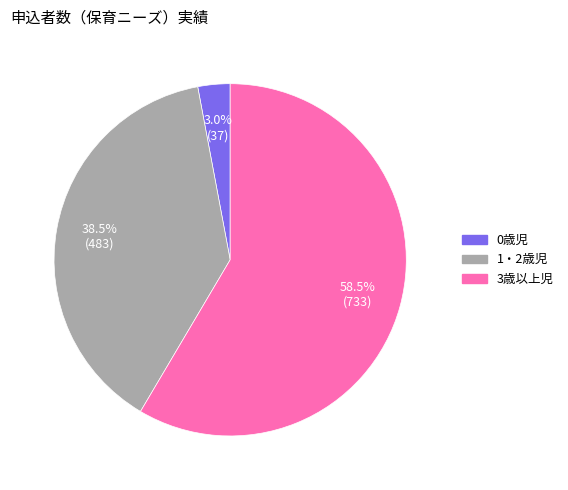

Is there a majority slice in this chart?

Yes